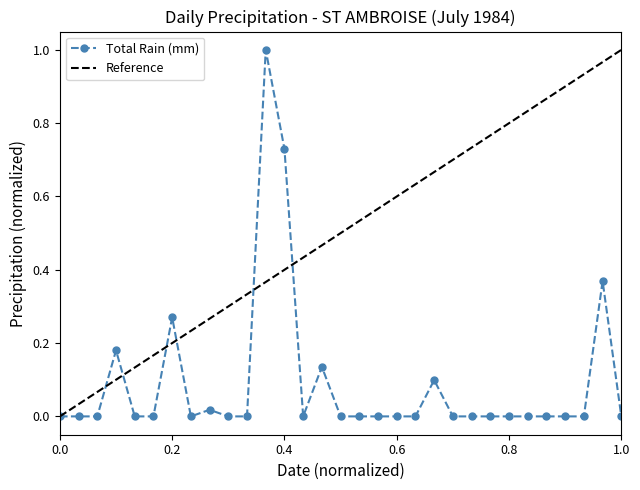

What is the difference between the values at 1984-07-31 and 1984-07-12?

1.0